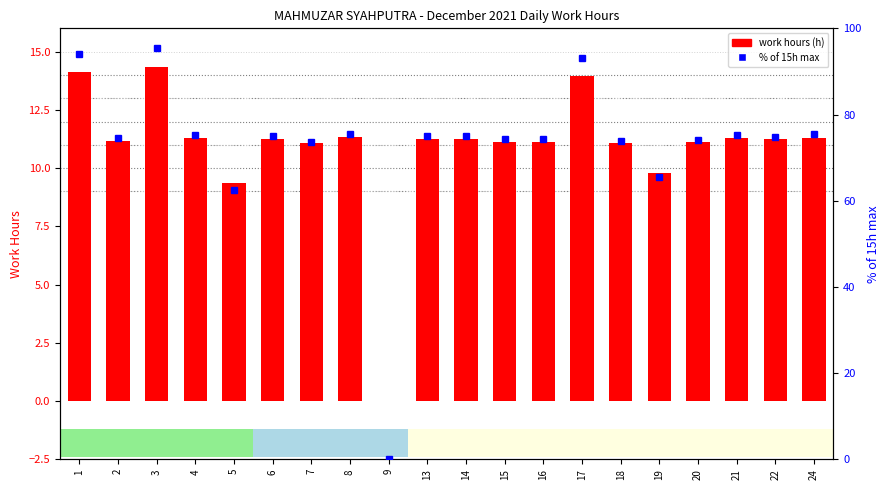

The value of Work Hours at 7 is 16.5. True or false?

False